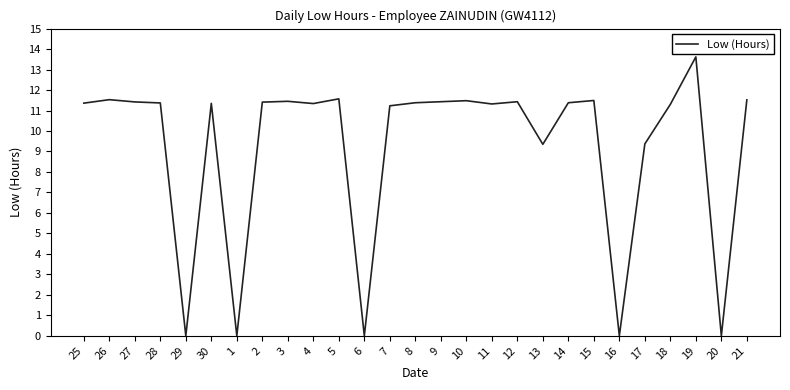

The value at 2 is 11.4. True or false?

True